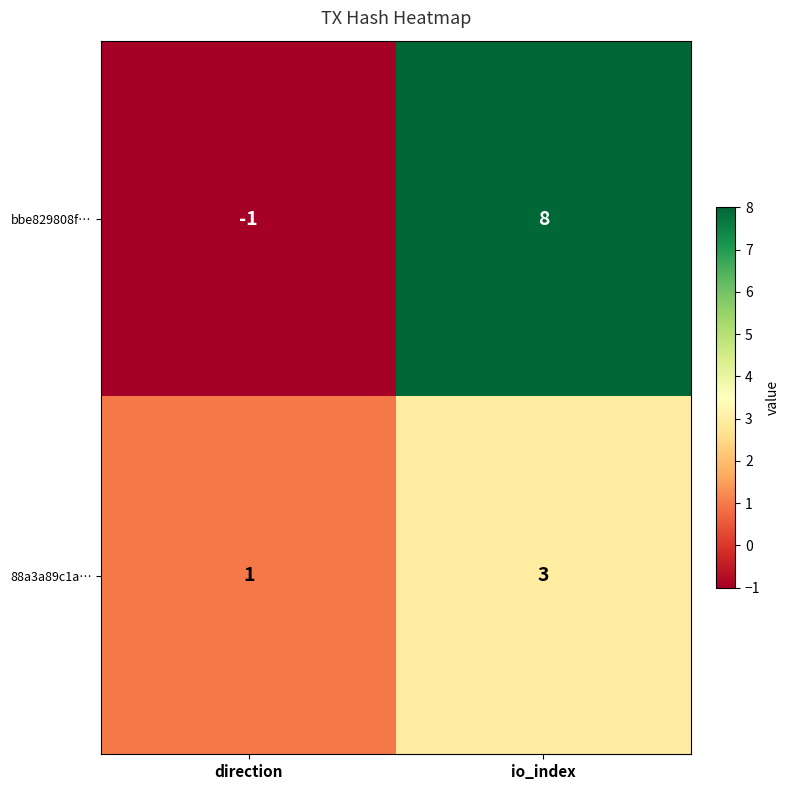

At which label is bbe829808f… closest to 3?

direction